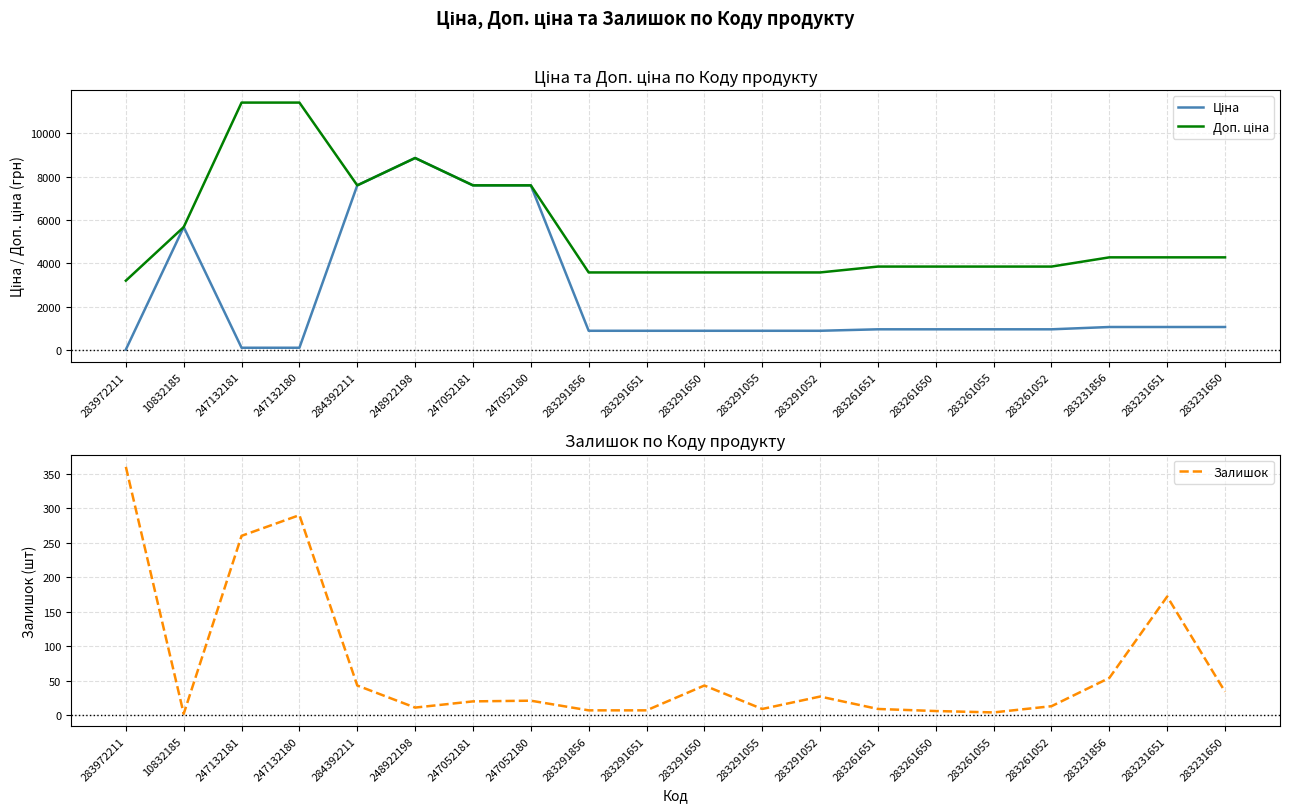

The Залишок series shows 67.1 at 247132181. True or false?

False